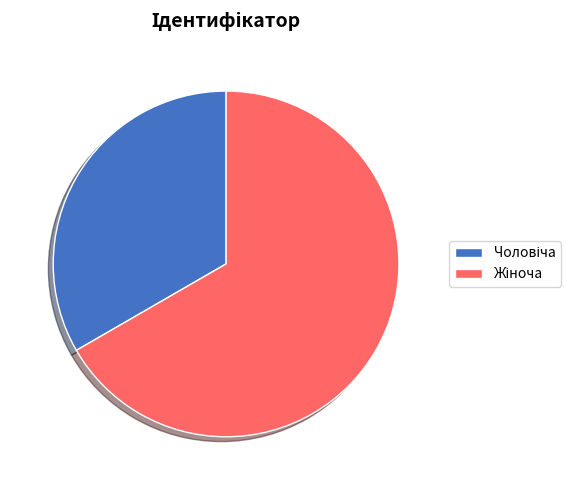

Count the number of slices in the pie.

2